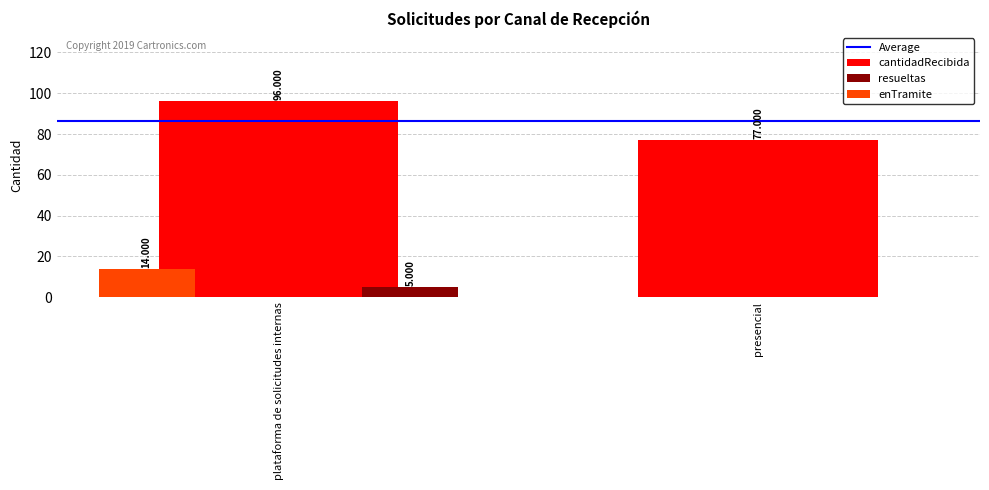

What is the sum of the cantidadRecibida values at plataforma de solicitudes internas and presencial?

173